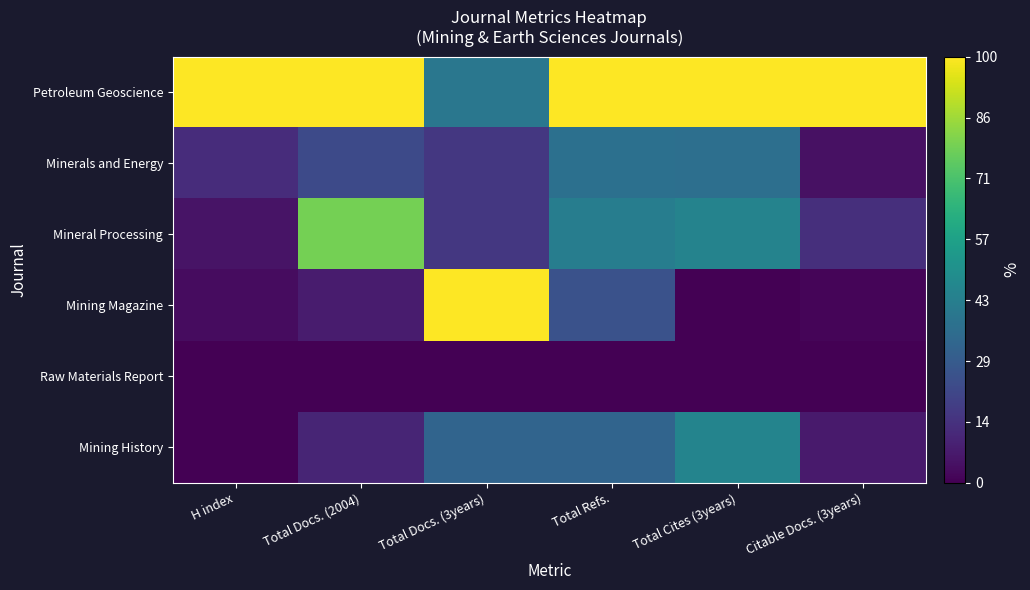

At which category is the sum across all series the highest?

Total Refs.